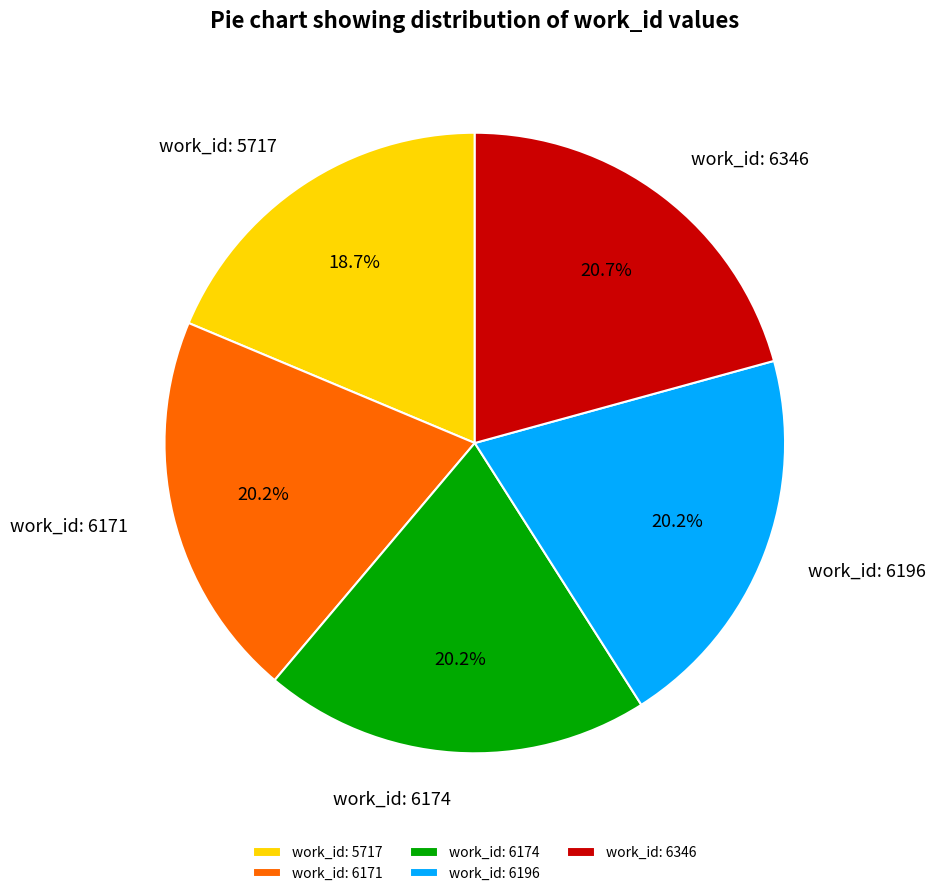

How much of the chart is everything except work_id: 6346?

79.3%